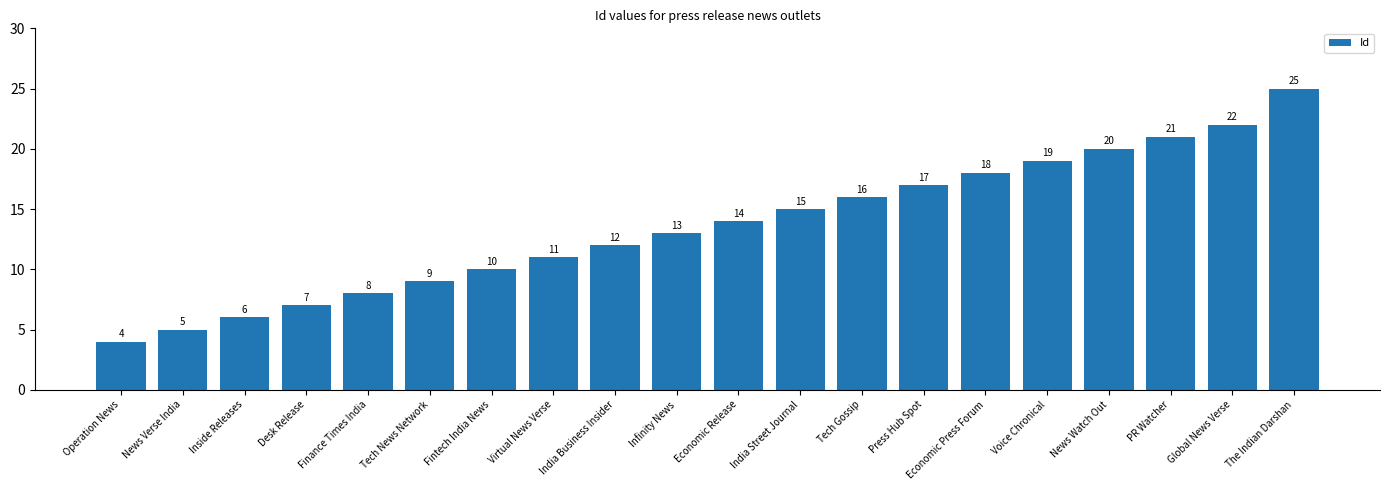

What is the label of the 11th bar from the right?

Infinity News